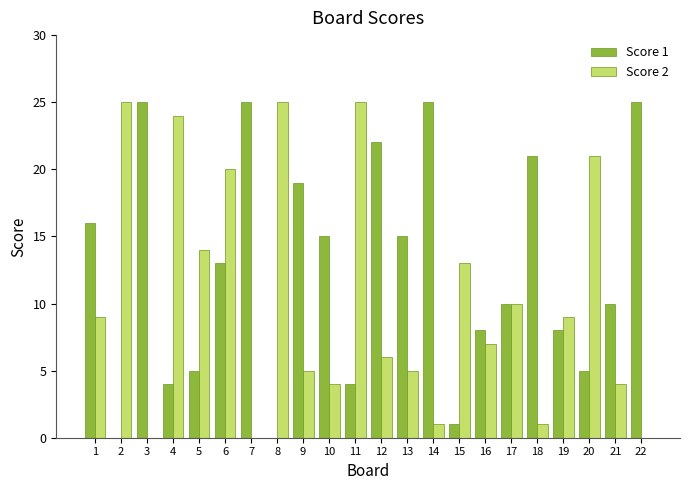

Reading right to left, what are all the values shown in this chart?

Score 1: 25	10	5	8	21	10	8	1	25	15	22	4	15	19	0	25	13	5	4	25	0	16
Score 2: 0	4	21	9	1	10	7	13	1	5	6	25	4	5	25	0	20	14	24	0	25	9